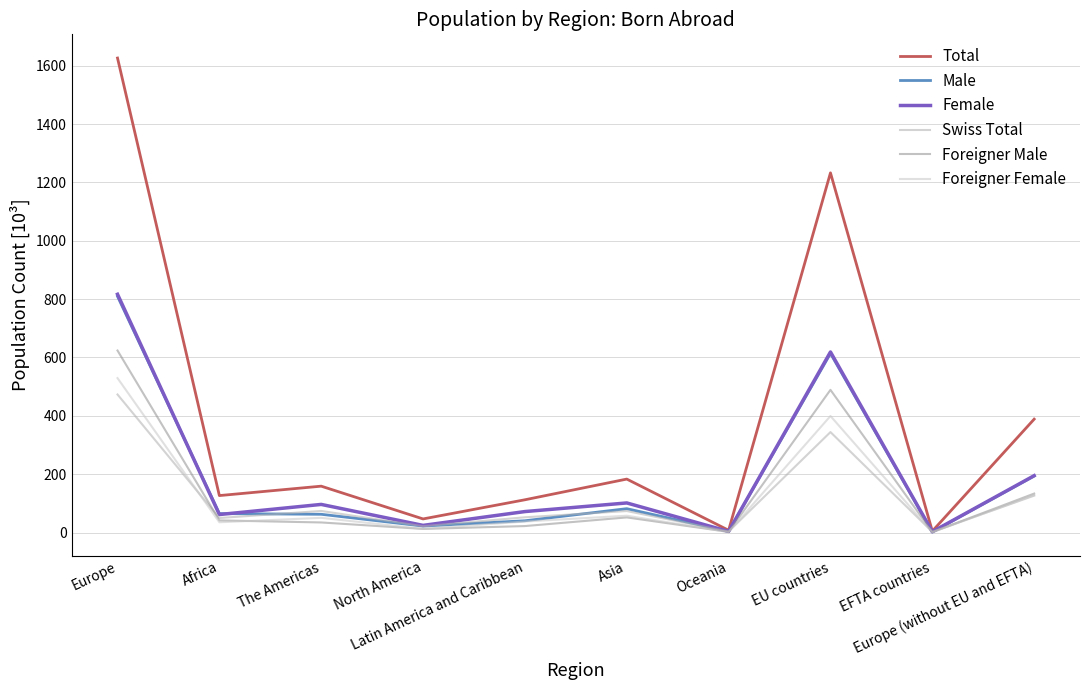

Does the chart display data point markers on the line(s)?

No